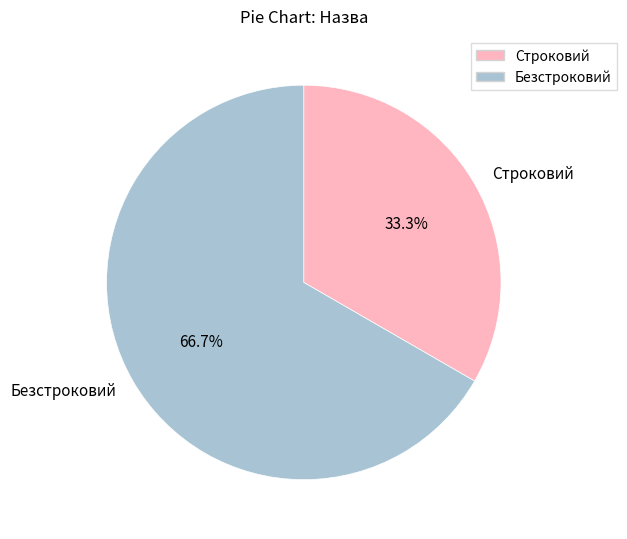

How many slices are in this pie chart?

2